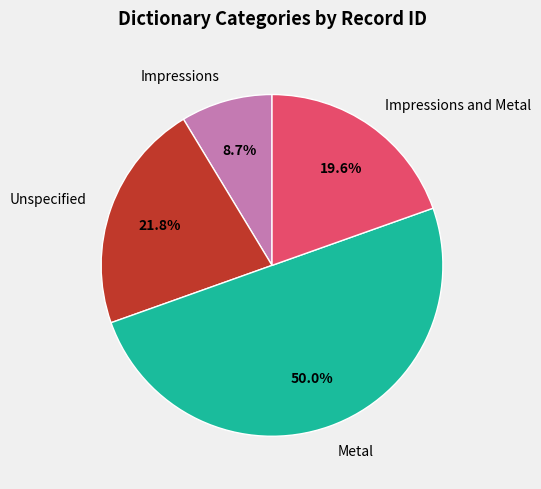

Rank the categories by value from highest to lowest.

Metal, Unspecified, Impressions and Metal, Impressions